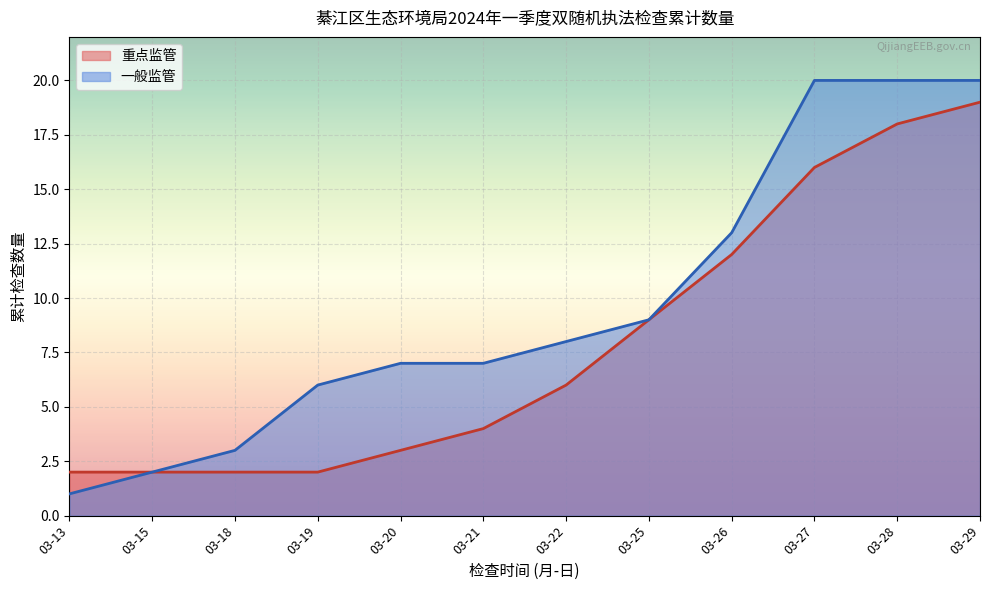

Where is 一般监管 nearest to the value 10?

03-25